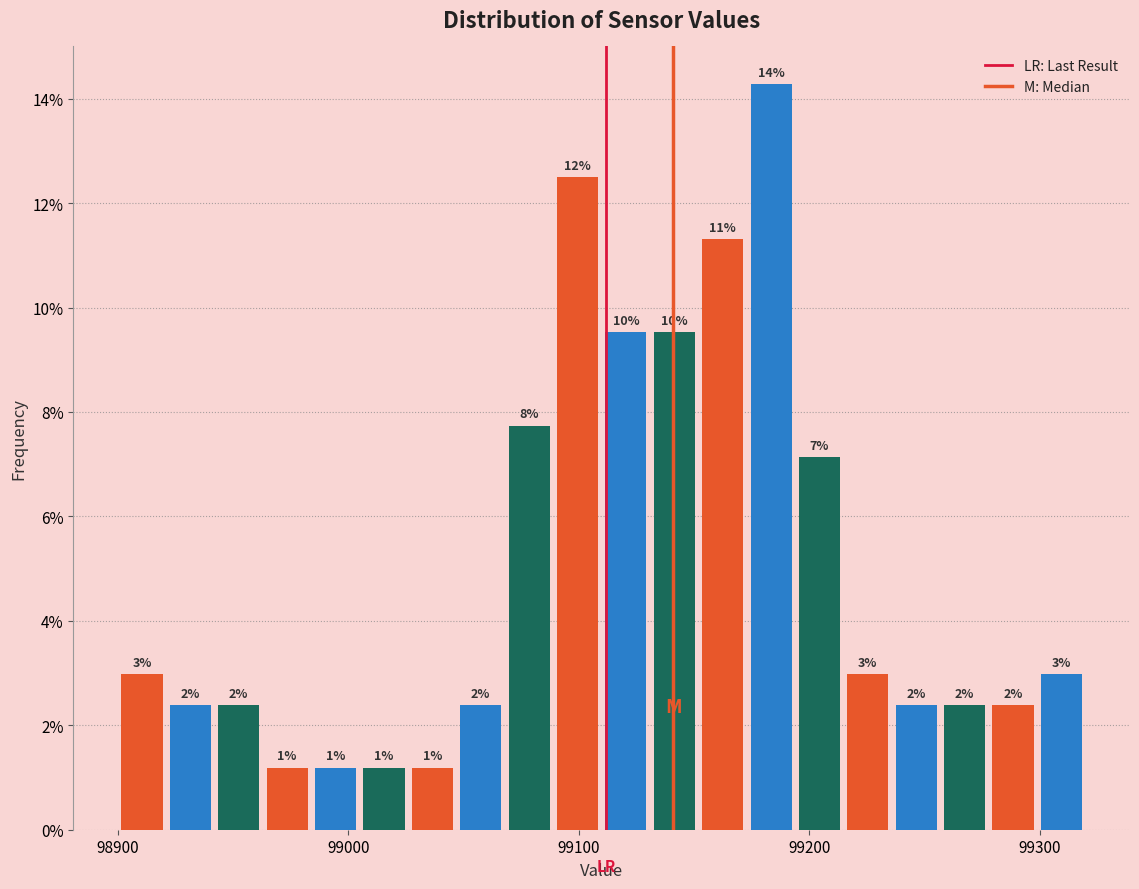

Read against the x-axis, roughly where is the centre of the tallest bar?

99180